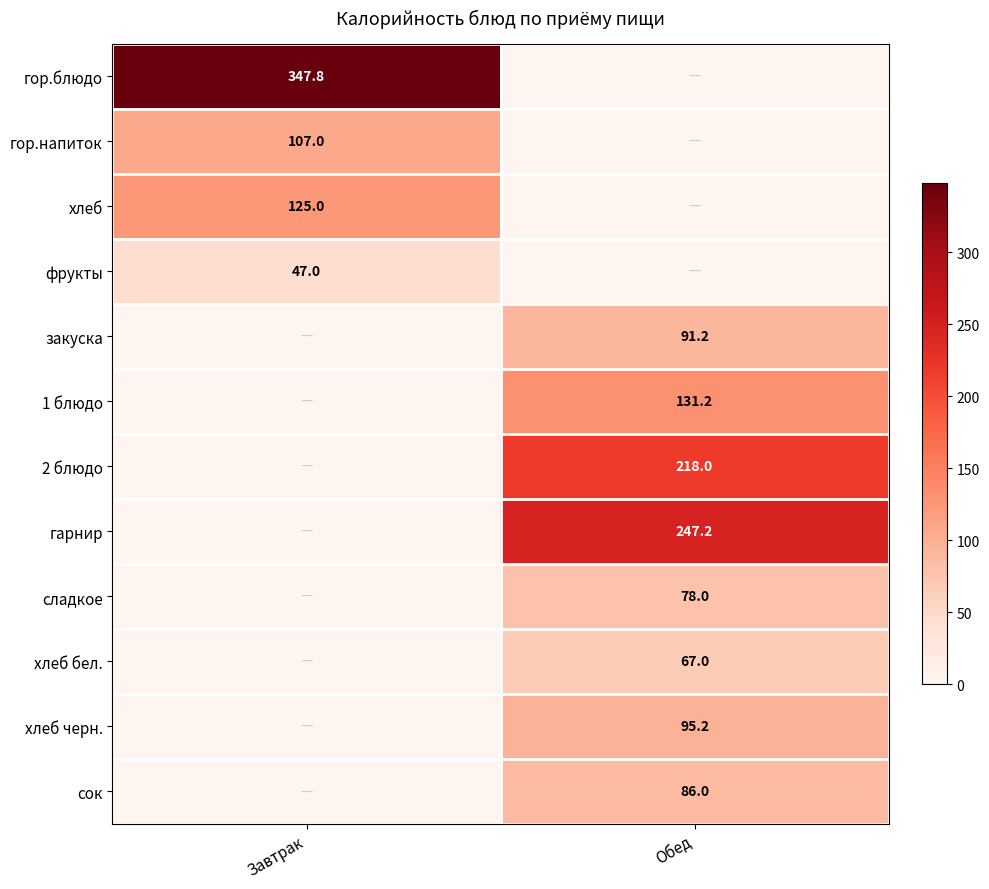

True or false: 1 блюдо has a value of 41.7 at Обед.

False